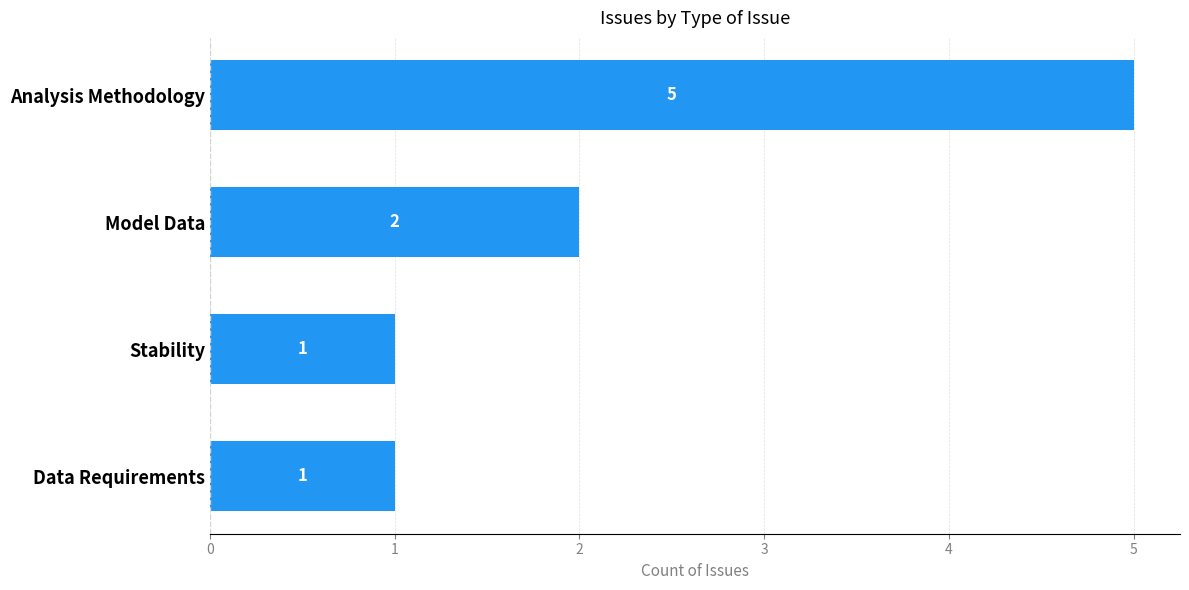

Reading top to bottom, transcribe all the data shown in this chart.

Analysis Methodology=5	Model Data=2	Stability=1	Data Requirements=1